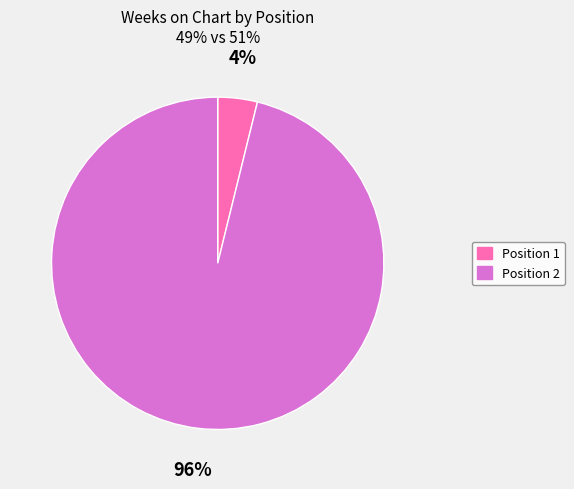

Do Position 1 and Position 2 together represent more than half of the pie?

Yes